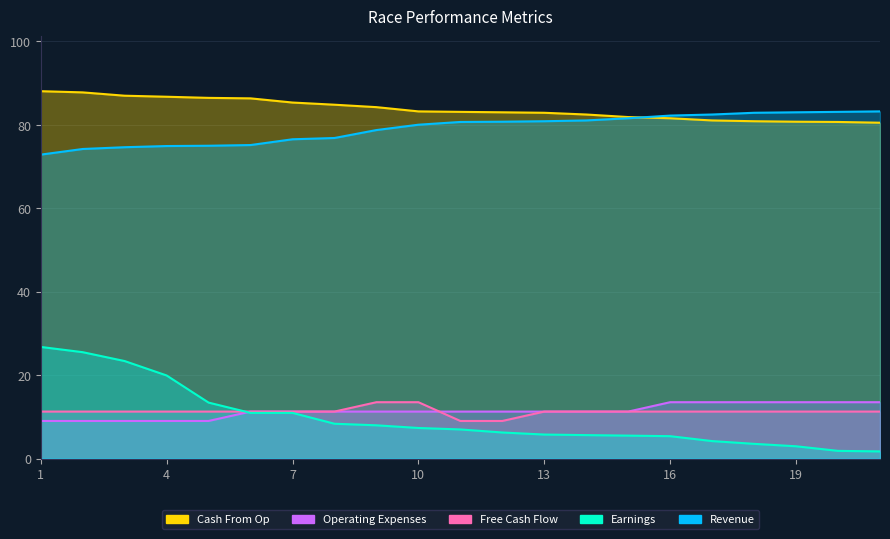

At which category does the chart reach its peak across all series?

1